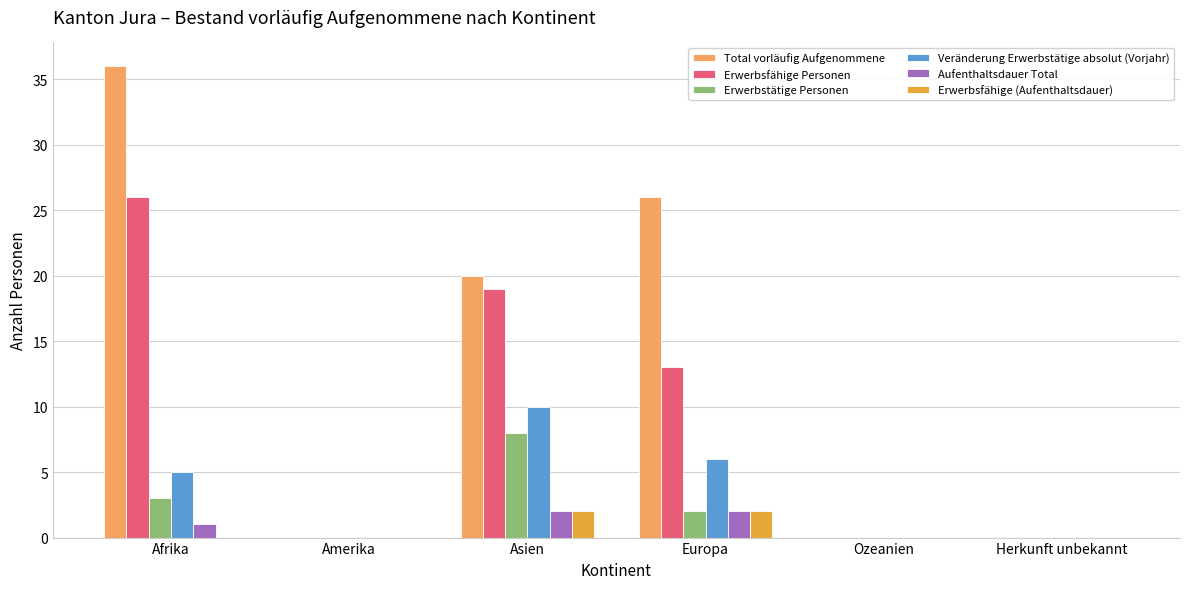

Which series has the widest spread of values?

Total vorläufig Aufgenommene